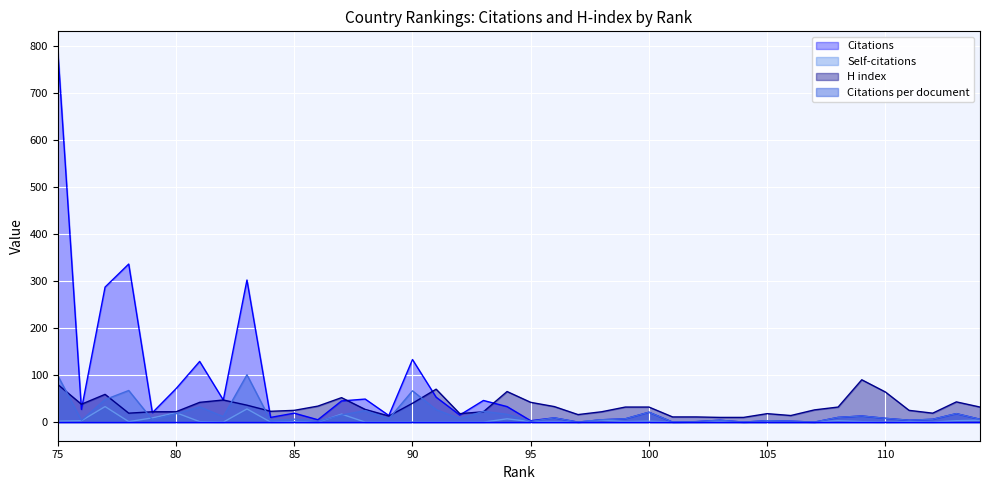

How many lines are shown in the chart?

4